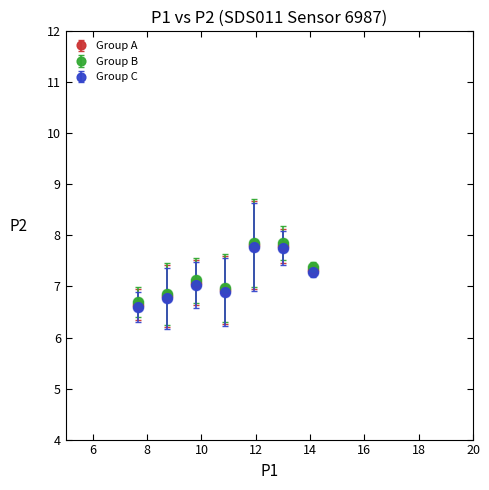

True or false: Group B and Group C cross at least once.

False